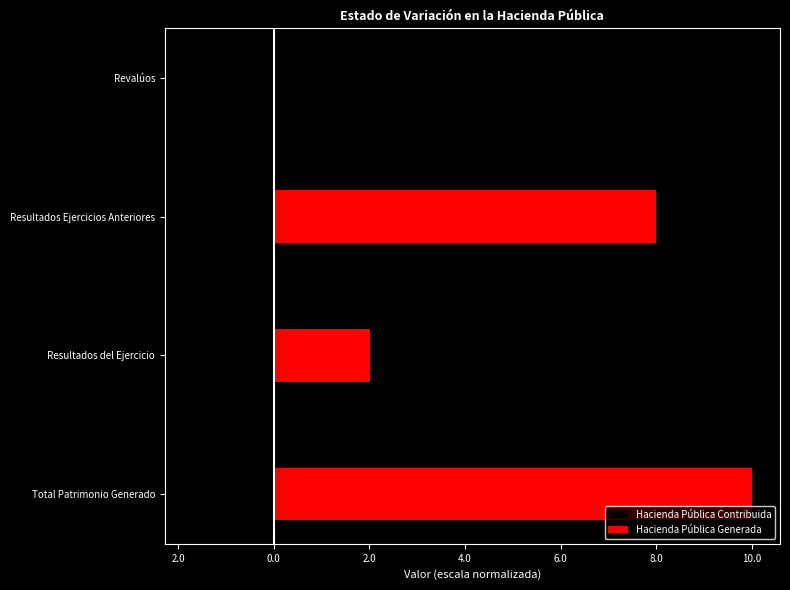

Which series changed the most between Resultados Ejercicios Anteriores and Revalúos?

Hacienda Pública Generada